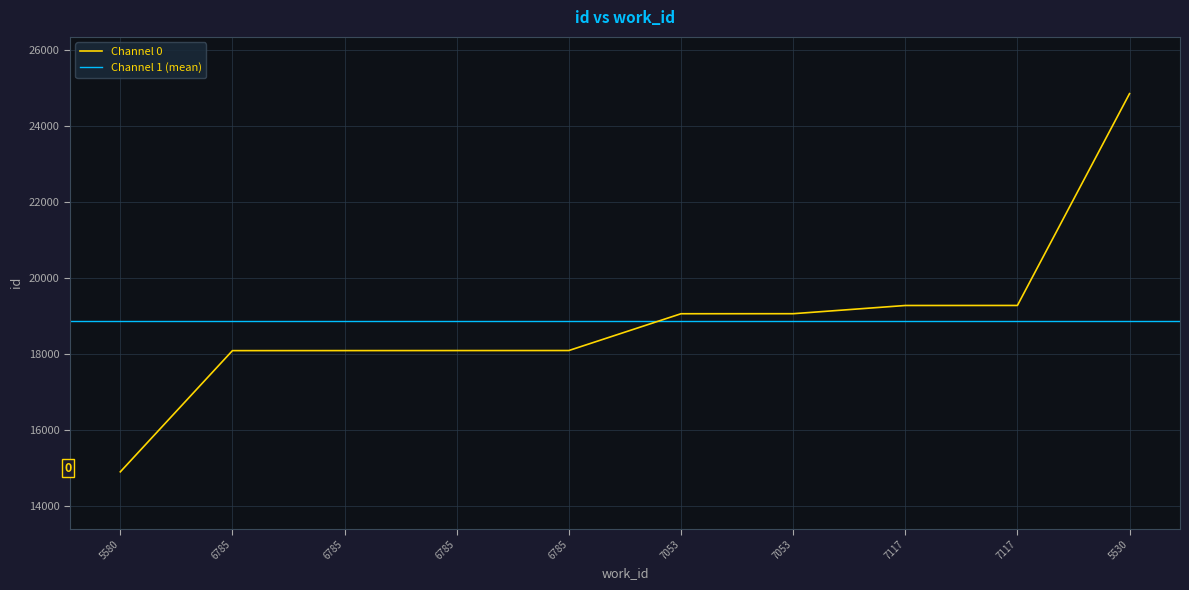

What is the label of the 2nd point from the left?

6785